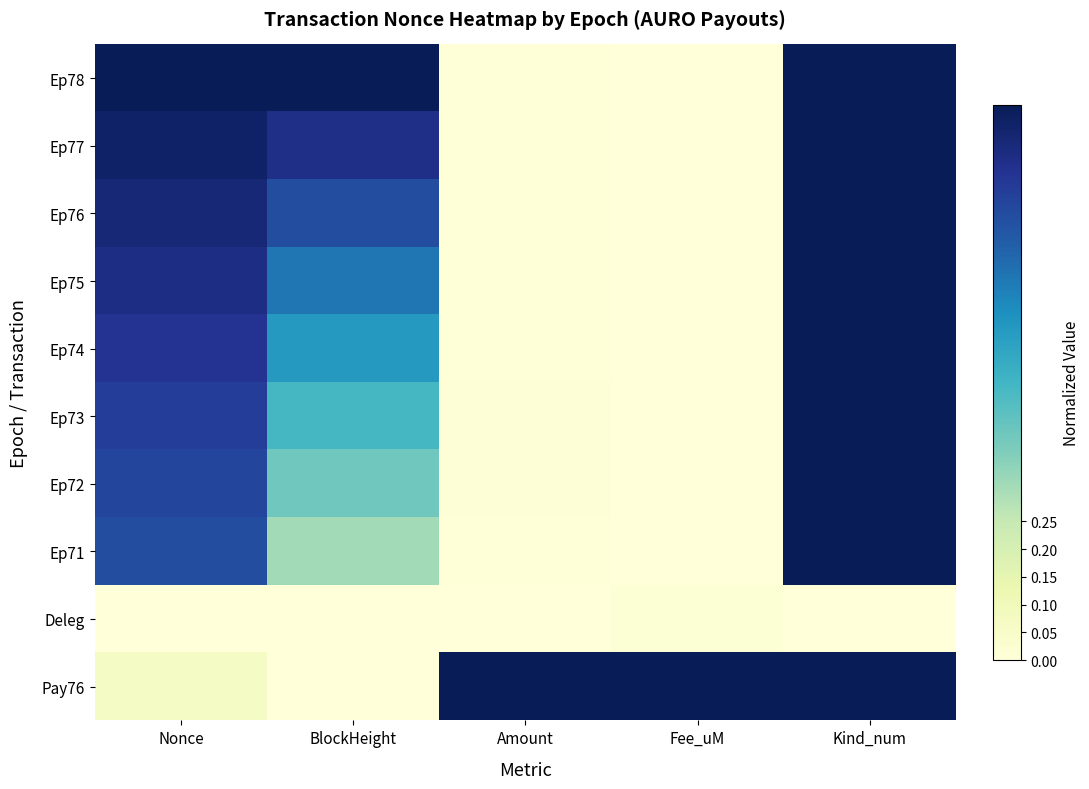

Reading left to right, list all the values displayed in this chart.

Ep78: Nonce=1.0	BlockHeight=1.0	Amount=0.0	Fee_uM=0.0	Kind_num=1.0
Ep77: Nonce=1.0	BlockHeight=0.9	Amount=0.0	Fee_uM=0.0	Kind_num=1.0
Ep76: Nonce=0.9	BlockHeight=0.8	Amount=0.0	Fee_uM=0.0	Kind_num=1.0
Ep75: Nonce=0.9	BlockHeight=0.7	Amount=0.0	Fee_uM=0.0	Kind_num=1.0
Ep74: Nonce=0.9	BlockHeight=0.6	Amount=0.0	Fee_uM=0.0	Kind_num=1.0
Ep73: Nonce=0.8	BlockHeight=0.5	Amount=0.0	Fee_uM=0.0	Kind_num=1.0
Ep72: Nonce=0.8	BlockHeight=0.4	Amount=0.0	Fee_uM=0.0	Kind_num=1.0
Ep71: Nonce=0.8	BlockHeight=0.3	Amount=0.0	Fee_uM=0.0	Kind_num=1.0
Deleg: Nonce=0.0	BlockHeight=0.0	Amount=0.0	Fee_uM=0.0	Kind_num=0.0
Pay76: Nonce=0.1	BlockHeight=0.0	Amount=1.0	Fee_uM=1.0	Kind_num=1.0